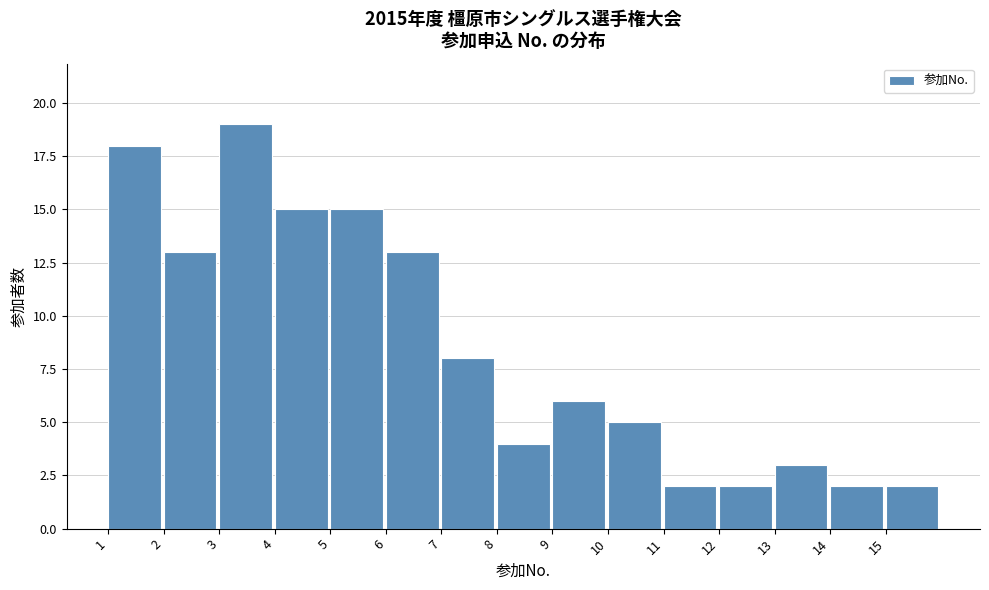

Reading left to right, transcribe all the data shown in this chart.

1=18	2=13	3=19	4=15	5=15	6=13	7=8	8=4	9=6	10=5	11=2	12=2	13=3	14=2	15=2